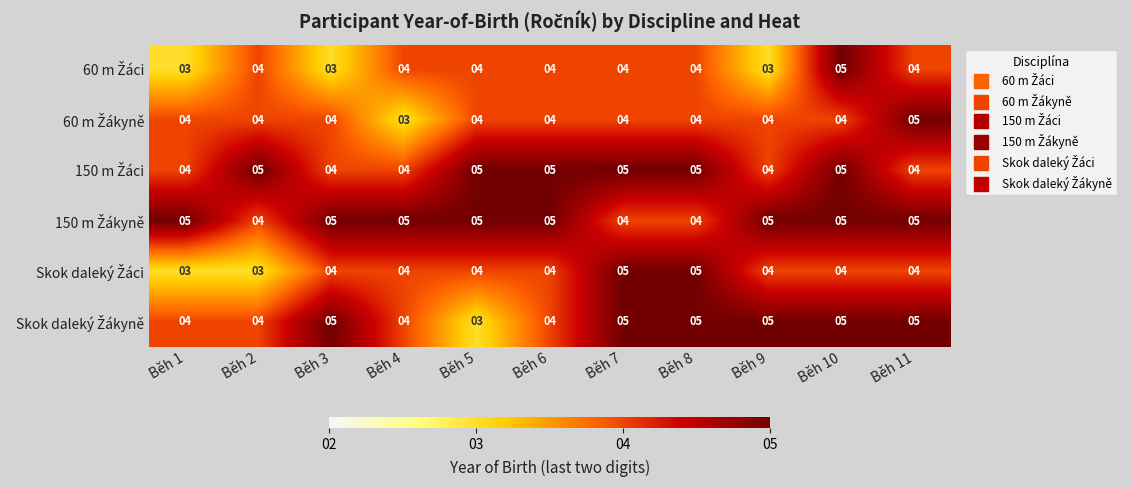

What is the minimum value shown in the chart?

3